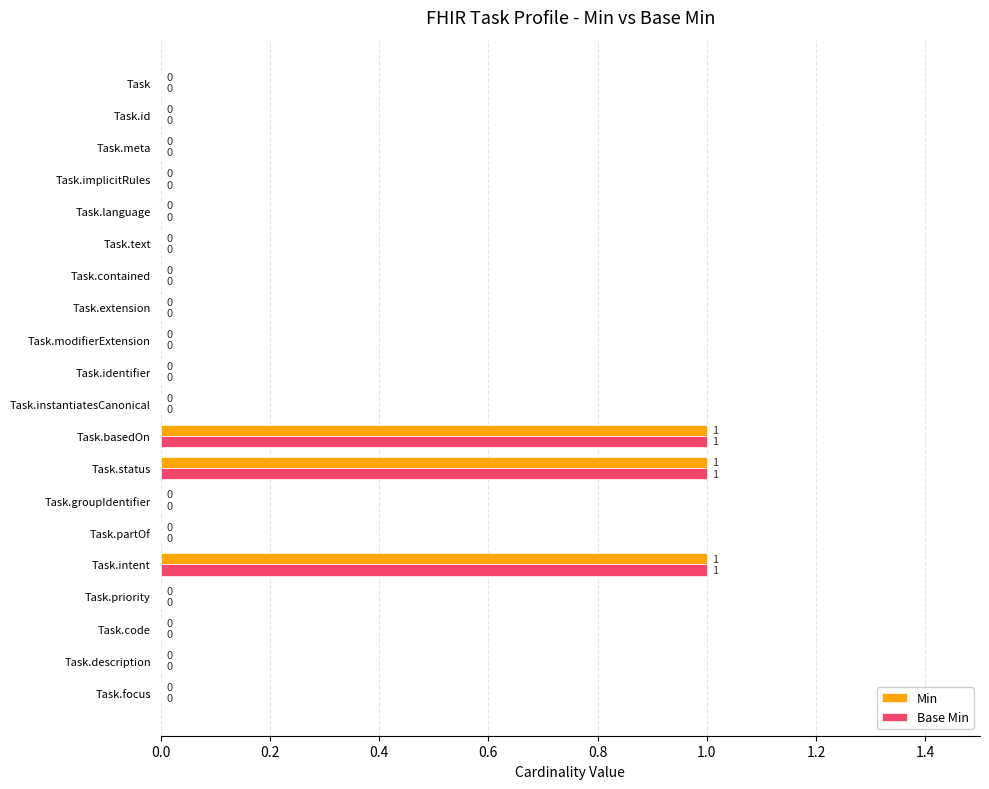

How many Base Min values are between 0 and 1?

20